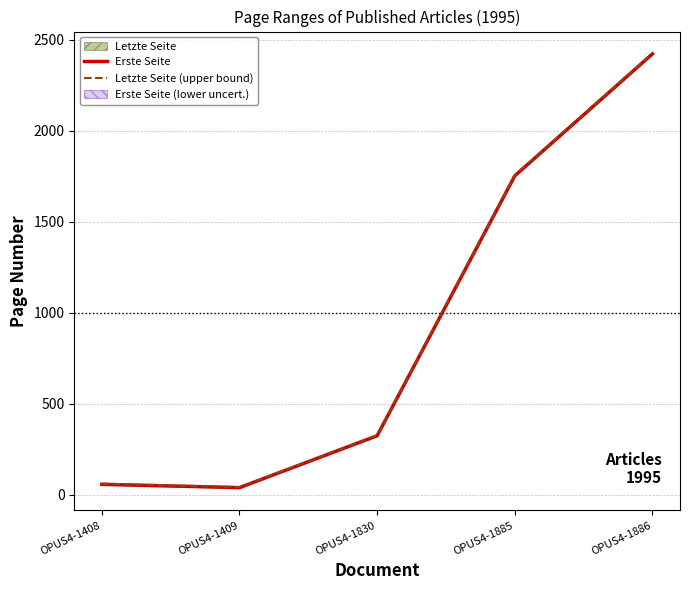

Read the Erste Seite value at OPUS4-1408, to the nearest 50.

50